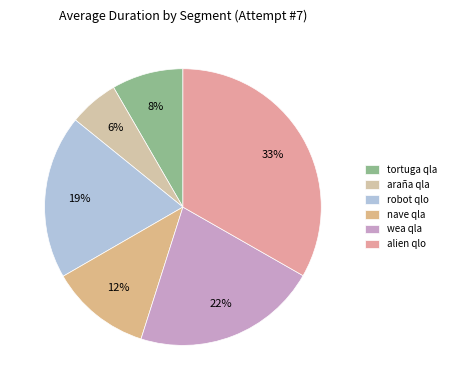

To the nearest percent, what is the average slice percentage?

17%